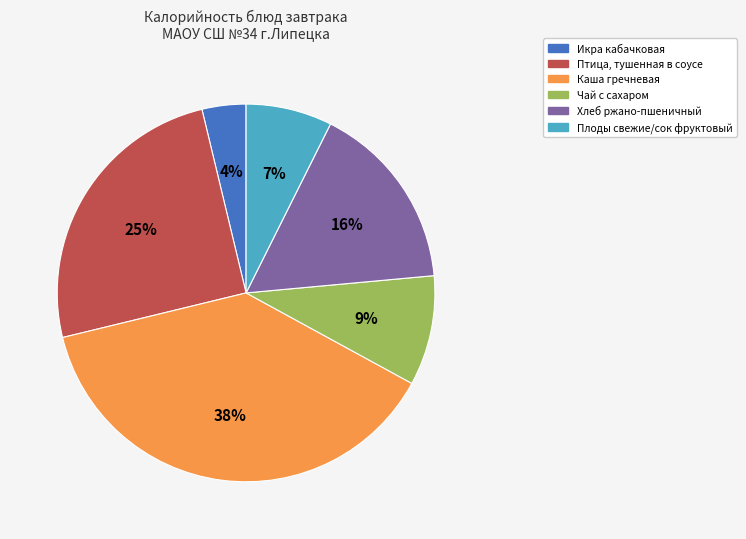

To the nearest percent, what is the average slice percentage?

17%